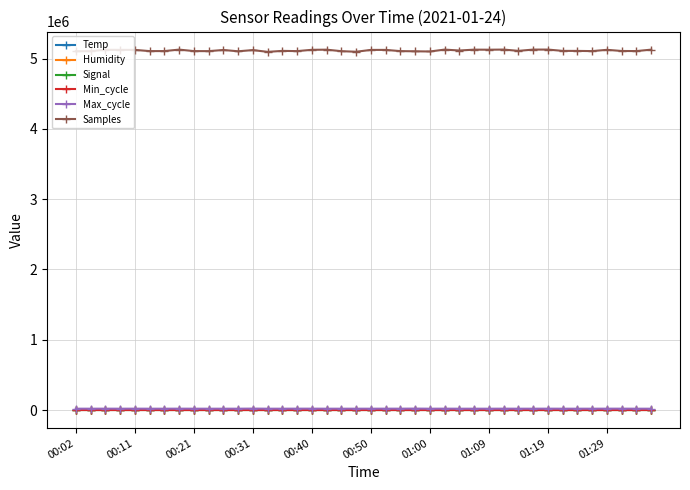

Which series has the largest range (max minus min)?

Samples